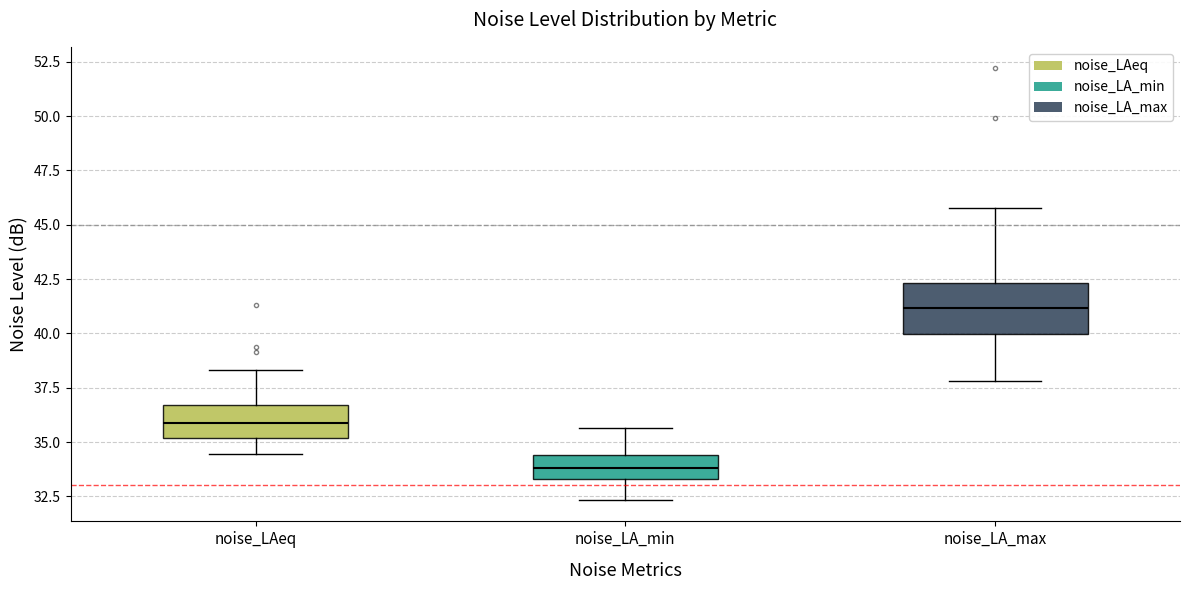

Reading left to right, read every box against the y-axis: the position of its median line, the range the box covers, and the ends of its whiskers. The values are not printed on the chart, so give them approximately, as read against the axis.

noise_LAeq: median 36.0, box 35.0 to 36.5, whiskers 34.5 to 38.5
noise_LA_min: median 34.0, box 33.5 to 34.5, whiskers 32.5 to 35.5
noise_LA_max: median 41.0, box 40.0 to 42.5, whiskers 38.0 to 46.0